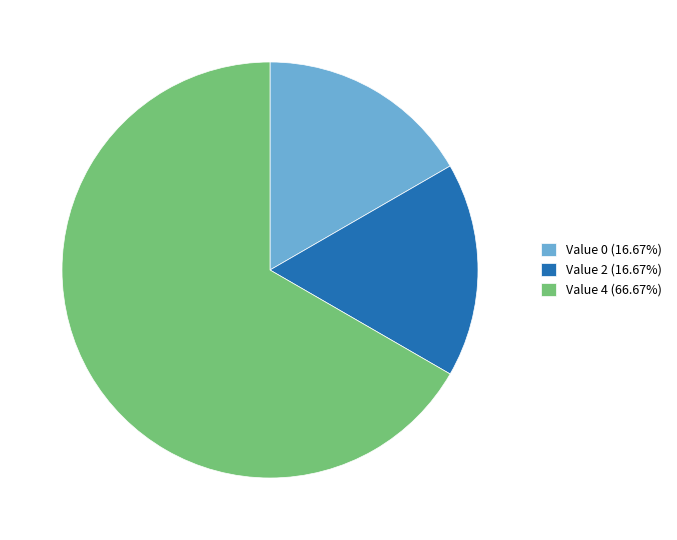

Count the number of slices in the pie.

3